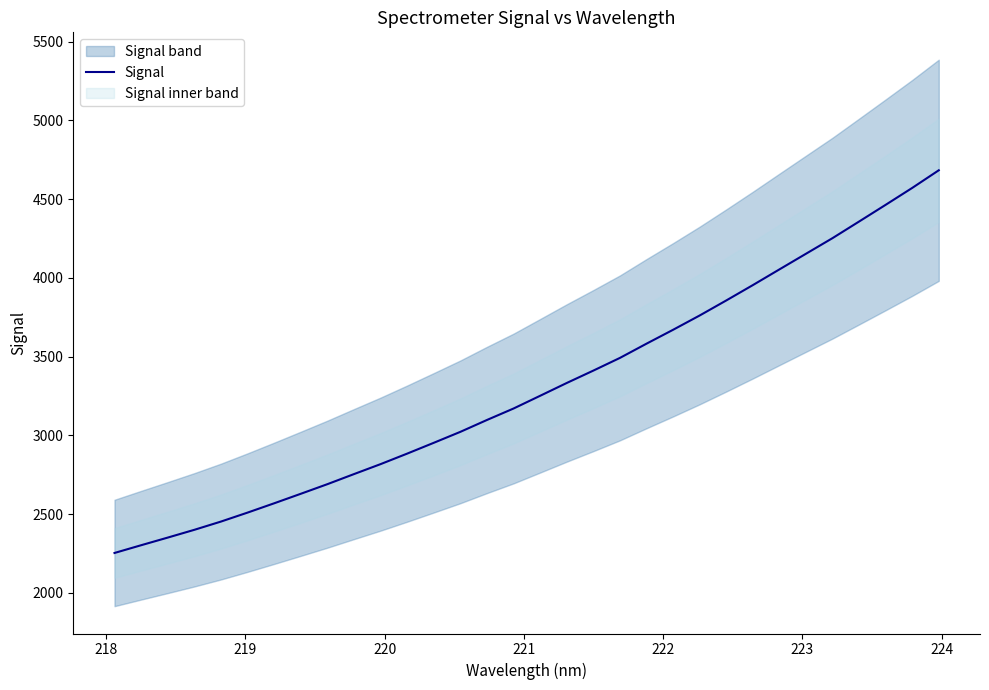

Count the number of categories in the chart.

32